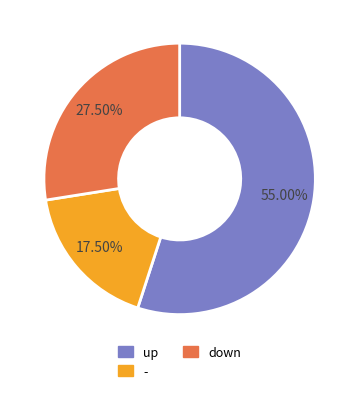

Is there any slice that represents more than half of the pie?

Yes